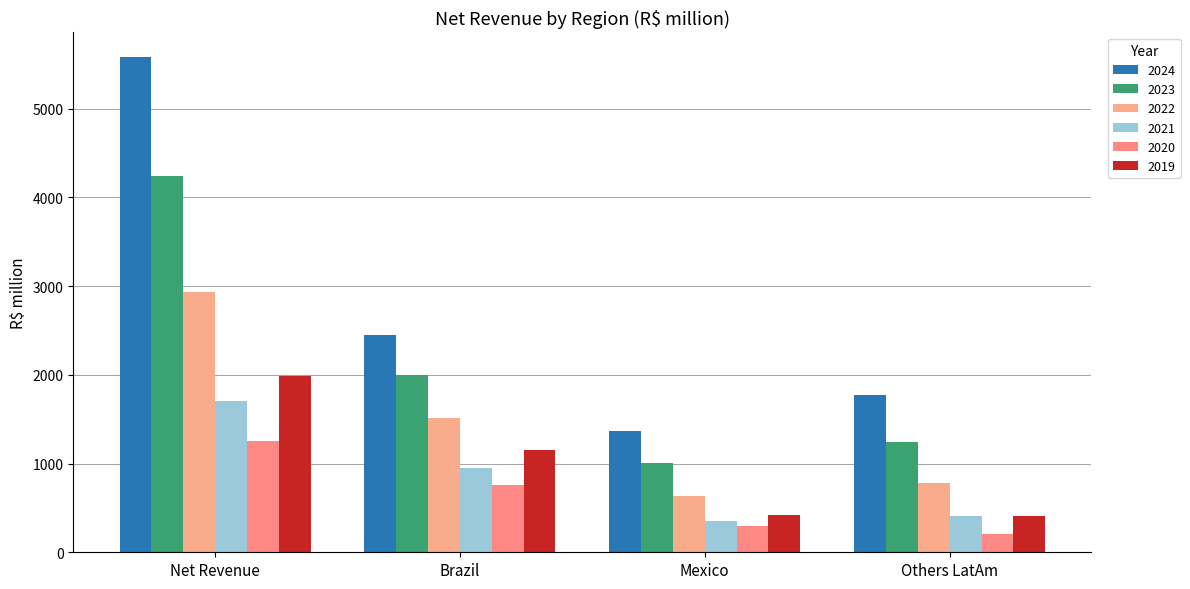

Is it true that 2020 equals 1256.2 at Net Revenue?

True